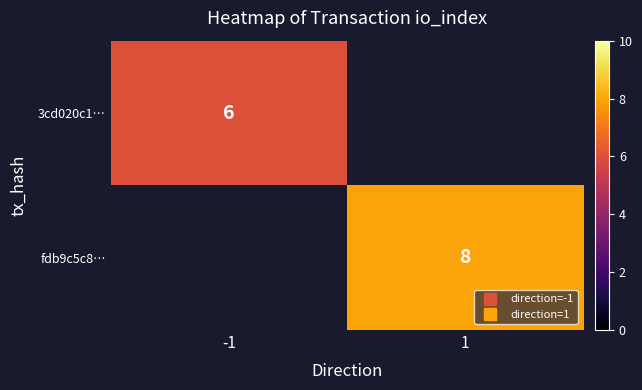

List the labels in order of 3cd020c1… value, smallest first.

-1, 1